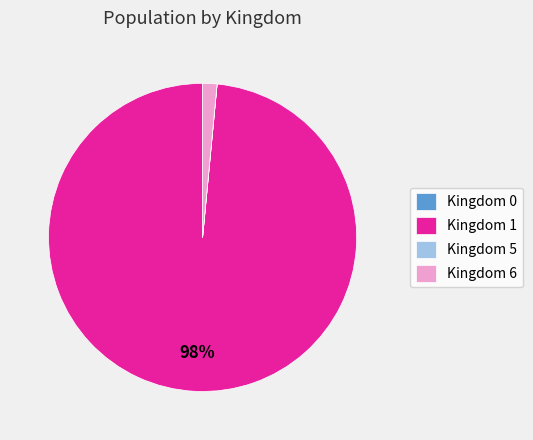

Which category has the biggest portion of the pie?

Kingdom 1